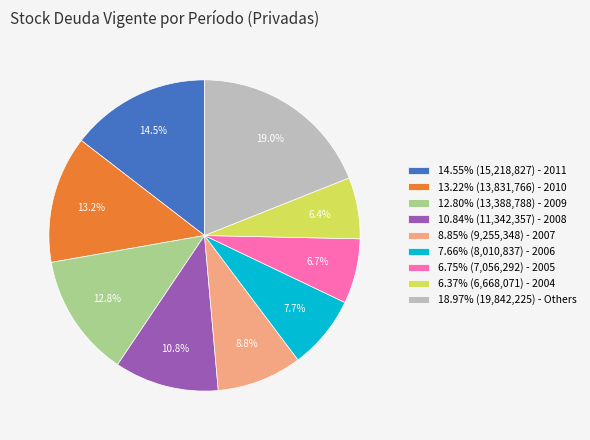

Approximately how many times larger is the value at 6.75% (7,056,292) - 2005 compared to 18.97% (19,842,225) - Others?

0.4